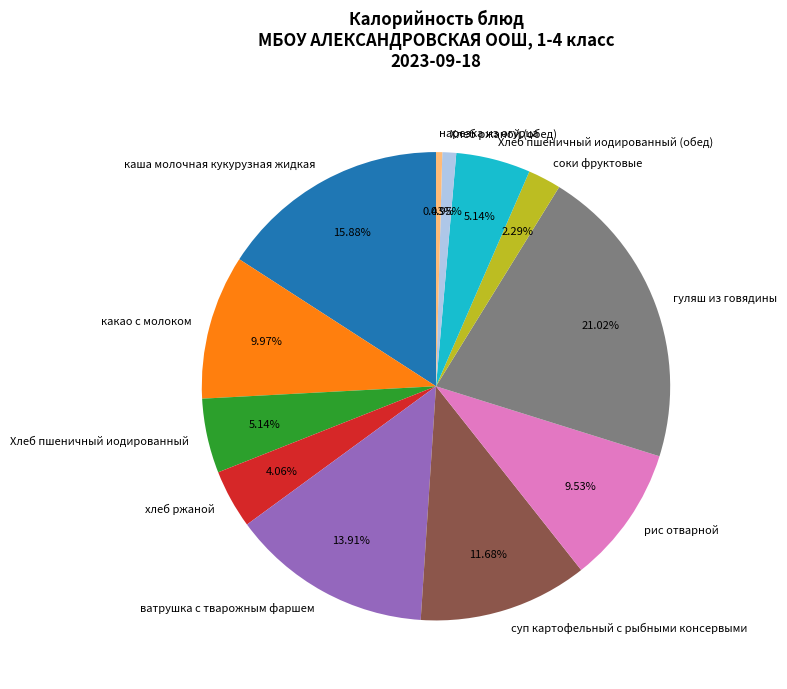

How many segments does this pie chart have?

12